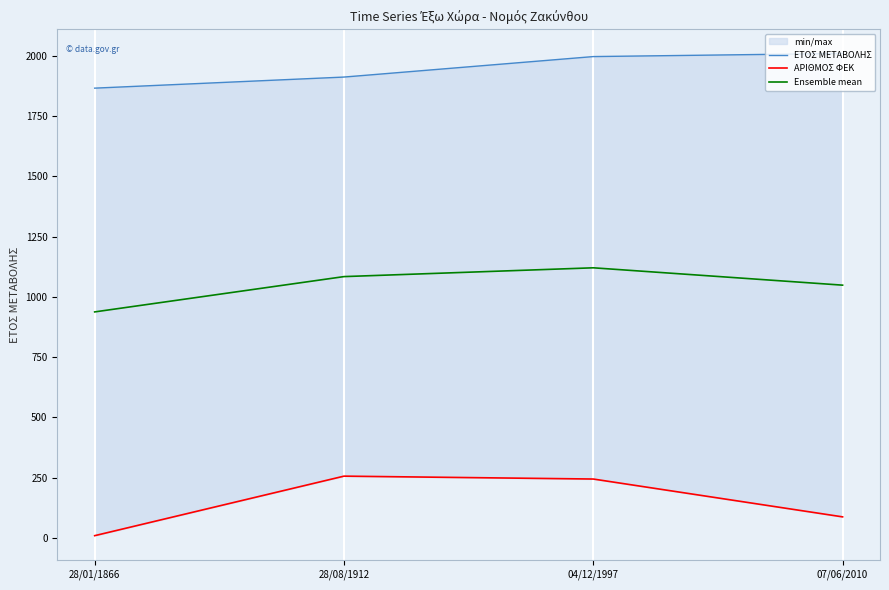

True or false: Ensemble mean and ΕΤΟΣ ΜΕΤΑΒΟΛΗΣ cross at least once.

False